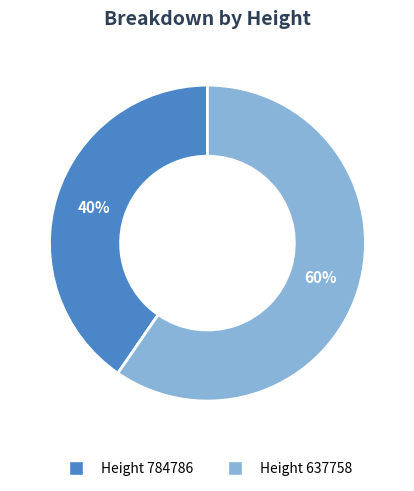

To the nearest percent, what is the average slice percentage?

50%